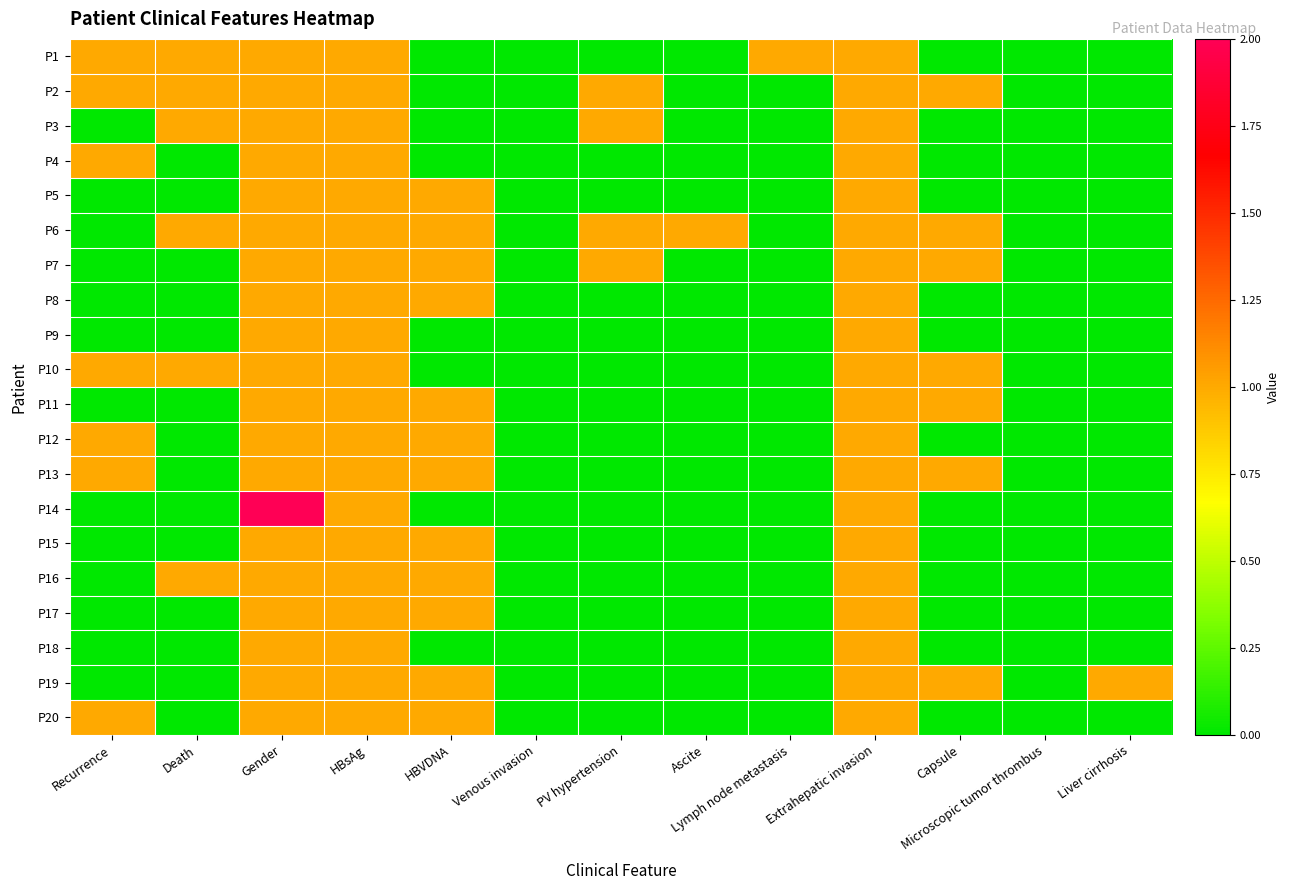

Which label corresponds to the smallest value in the chart?

HBVDNA